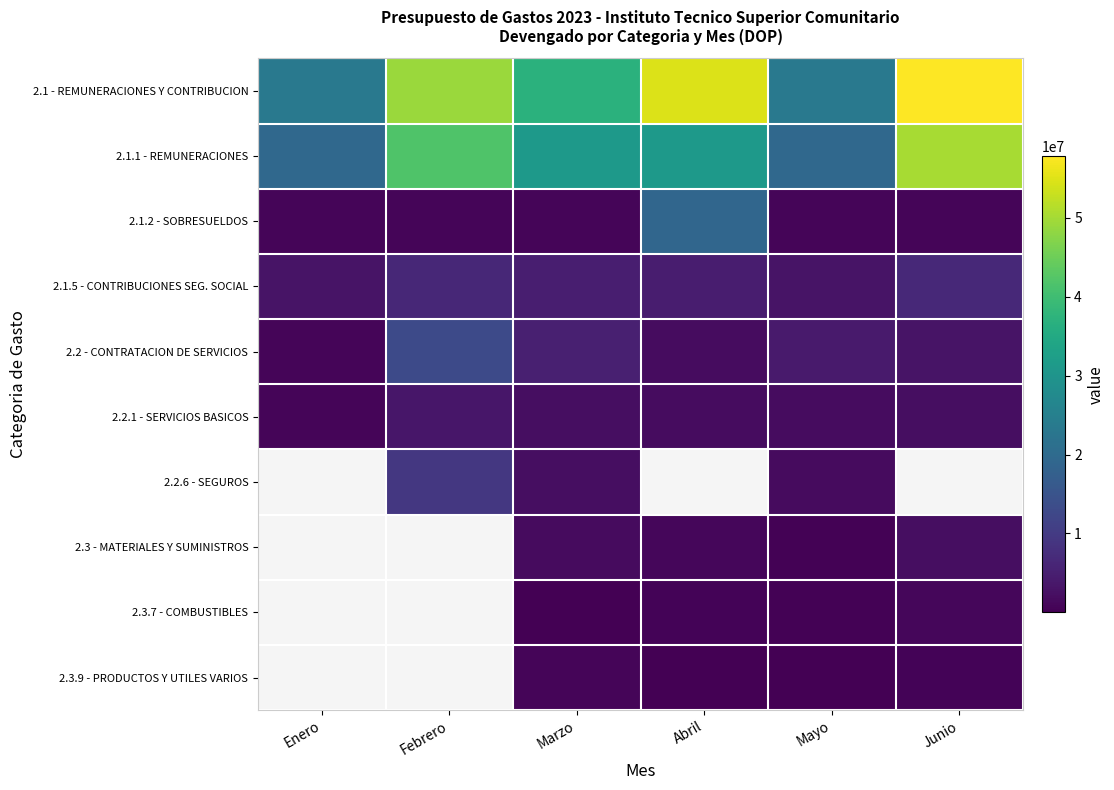

What is the difference between the maximum and minimum values in the 2.1.5 - CONTRIBUCIONES SEG. SOCIAL series?

3800517.2